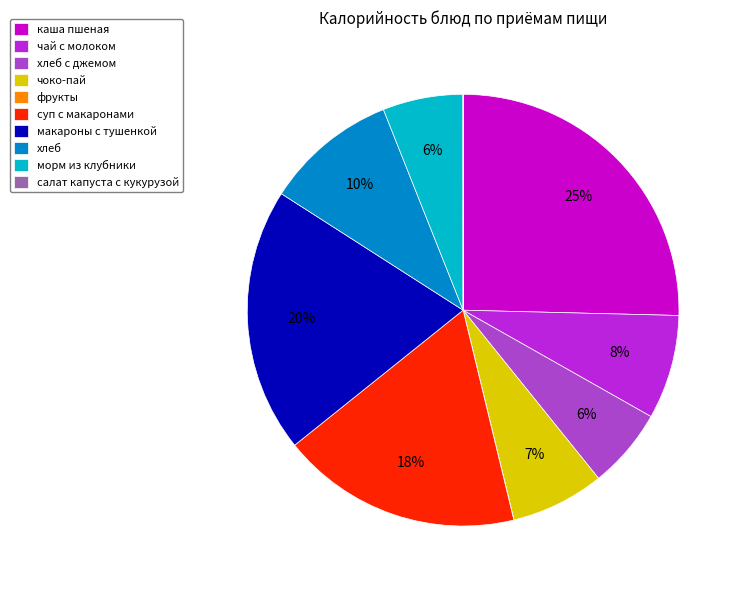

Between морм из клубники and каша пшеная, which is larger?

каша пшеная